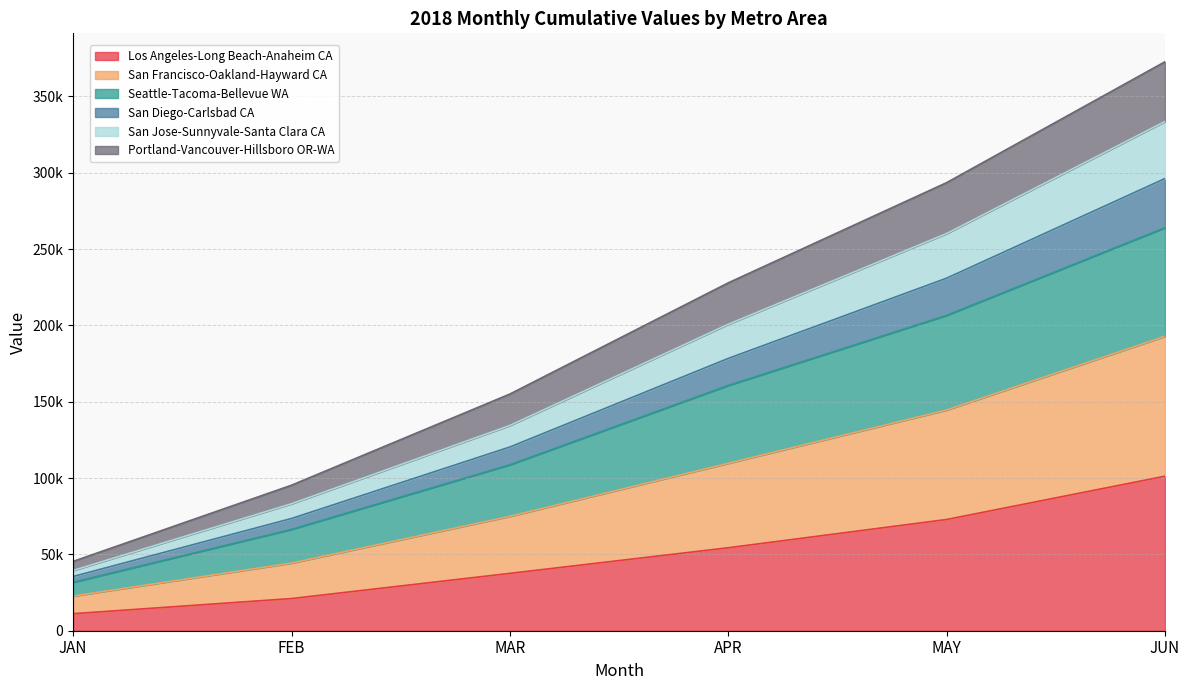

Which category has the lowest value across all series?

JAN